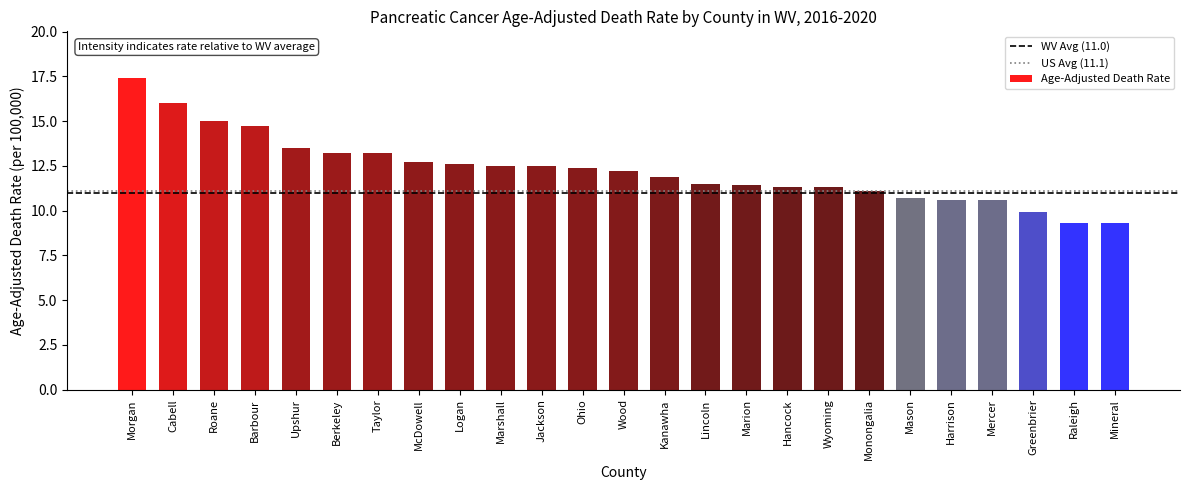

What is the value of the 19th bar from the left?

11.1